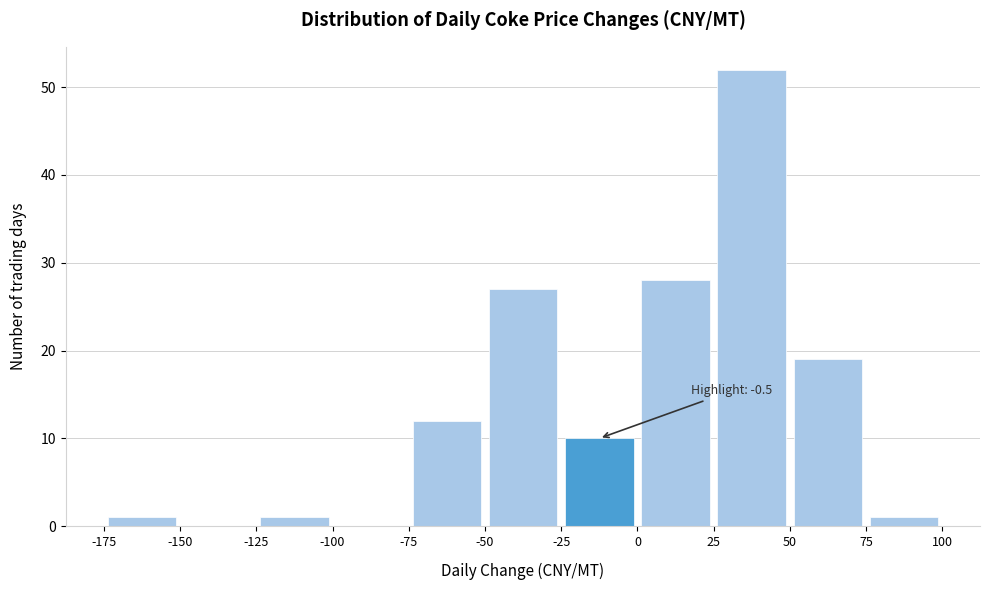

Which range on the x-axis has the tallest bar?

25 to 50